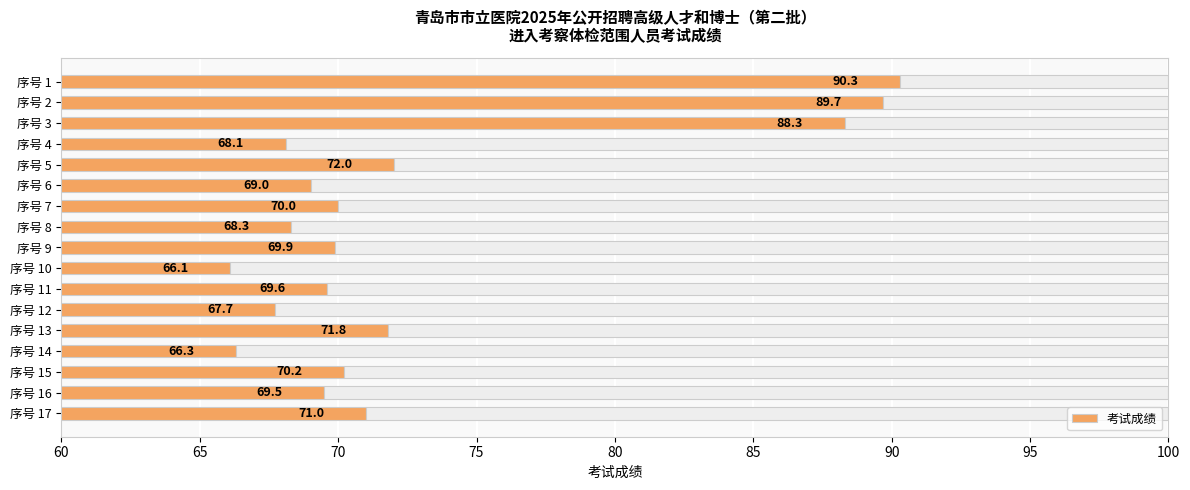

Where is 考试成绩 nearest to the value 78?

序号 5